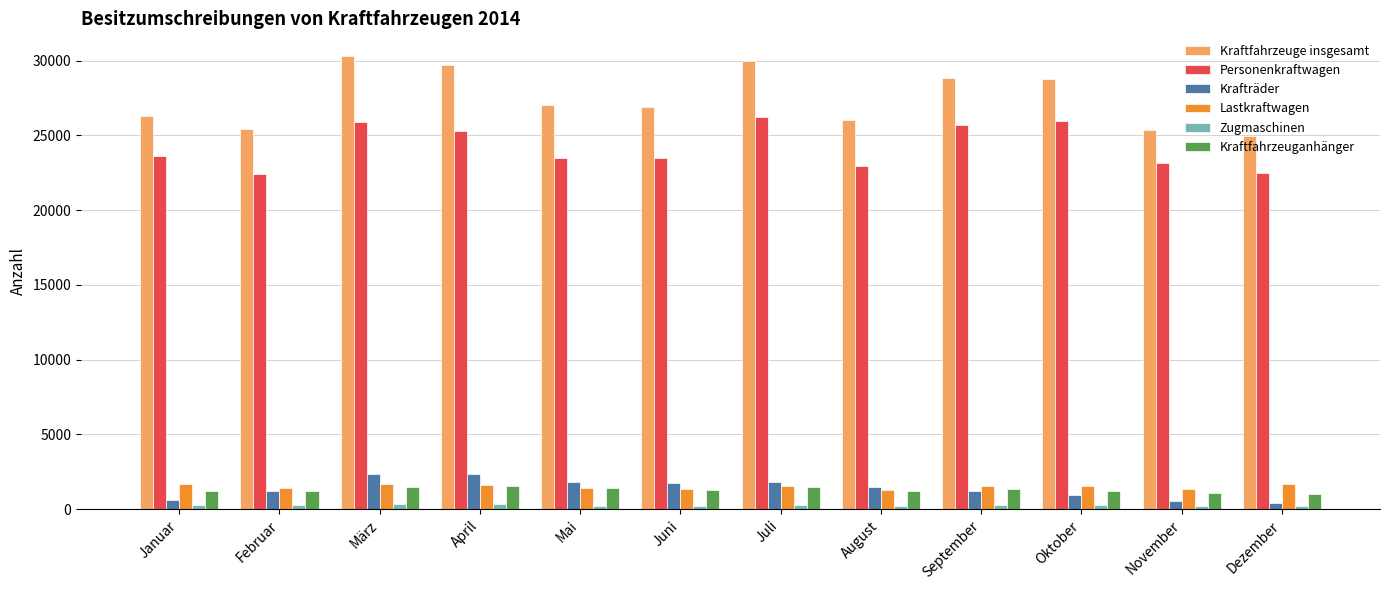

What is the value of the Personenkraftwagen bar at the 9th from the left?

25691